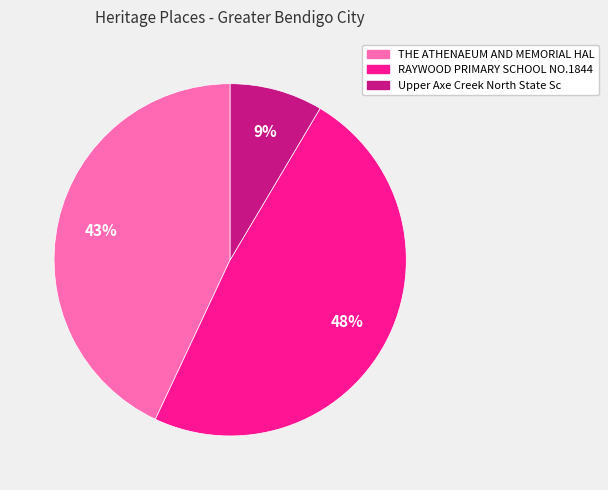

Rank the categories by value from highest to lowest.

RAYWOOD PRIMARY SCHOOL NO.1844, THE ATHENAEUM AND MEMORIAL HAL, Upper Axe Creek North State Sc